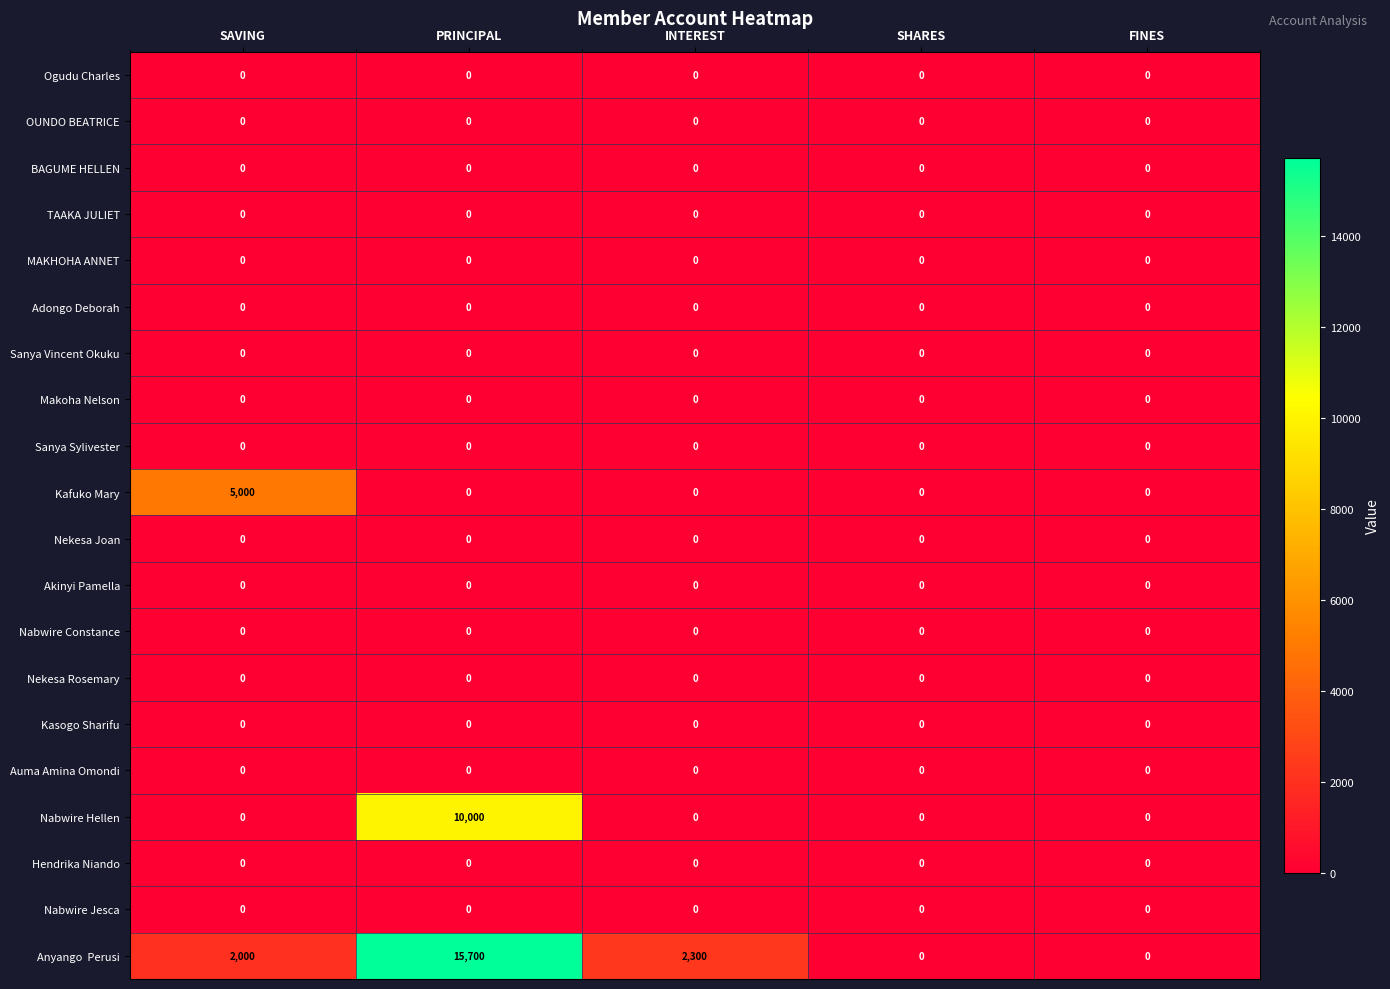

At how many categories does at least one series exceed 4409?

2